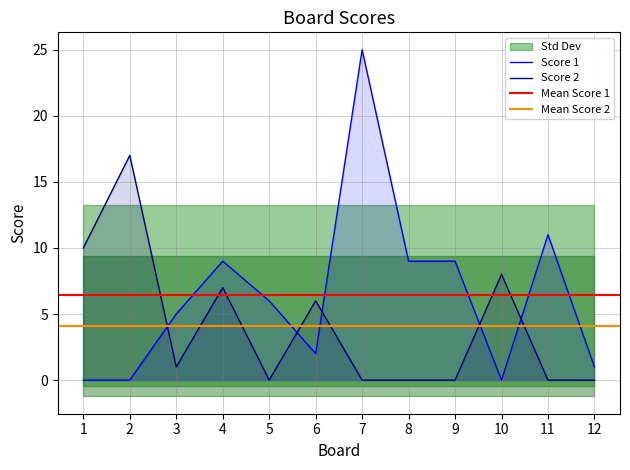

How many intersections are there between Score 1 and Score 2?

5